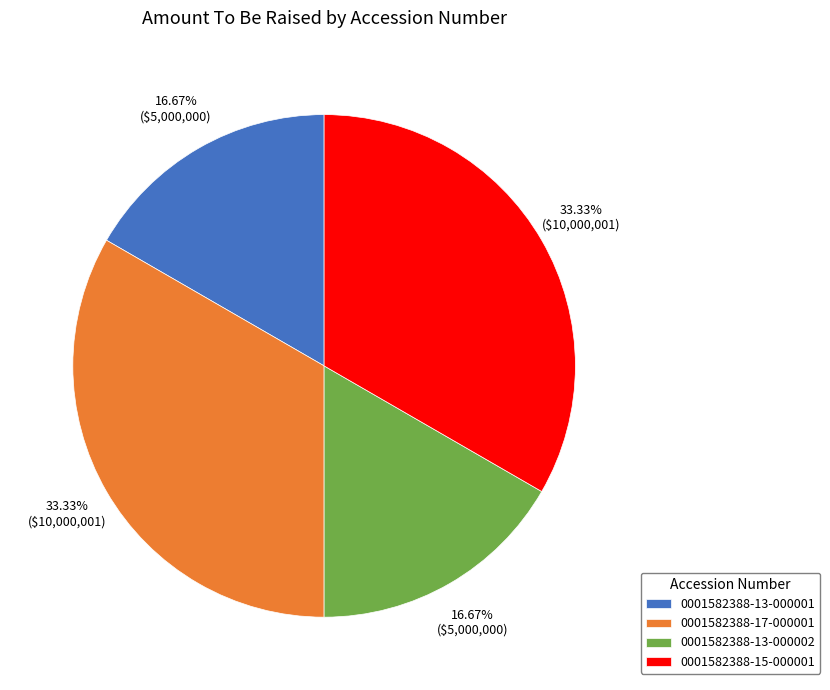

What is the total percentage of 0001582388-15-000001 and 0001582388-13-000001?

50.0%